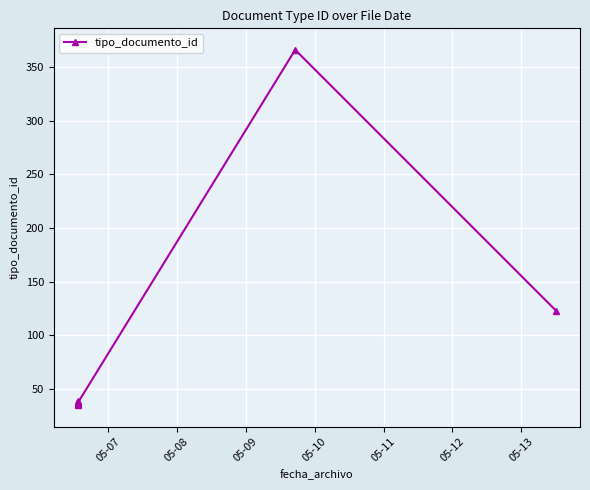

True or false: the data shows 52 at 05-13.

False